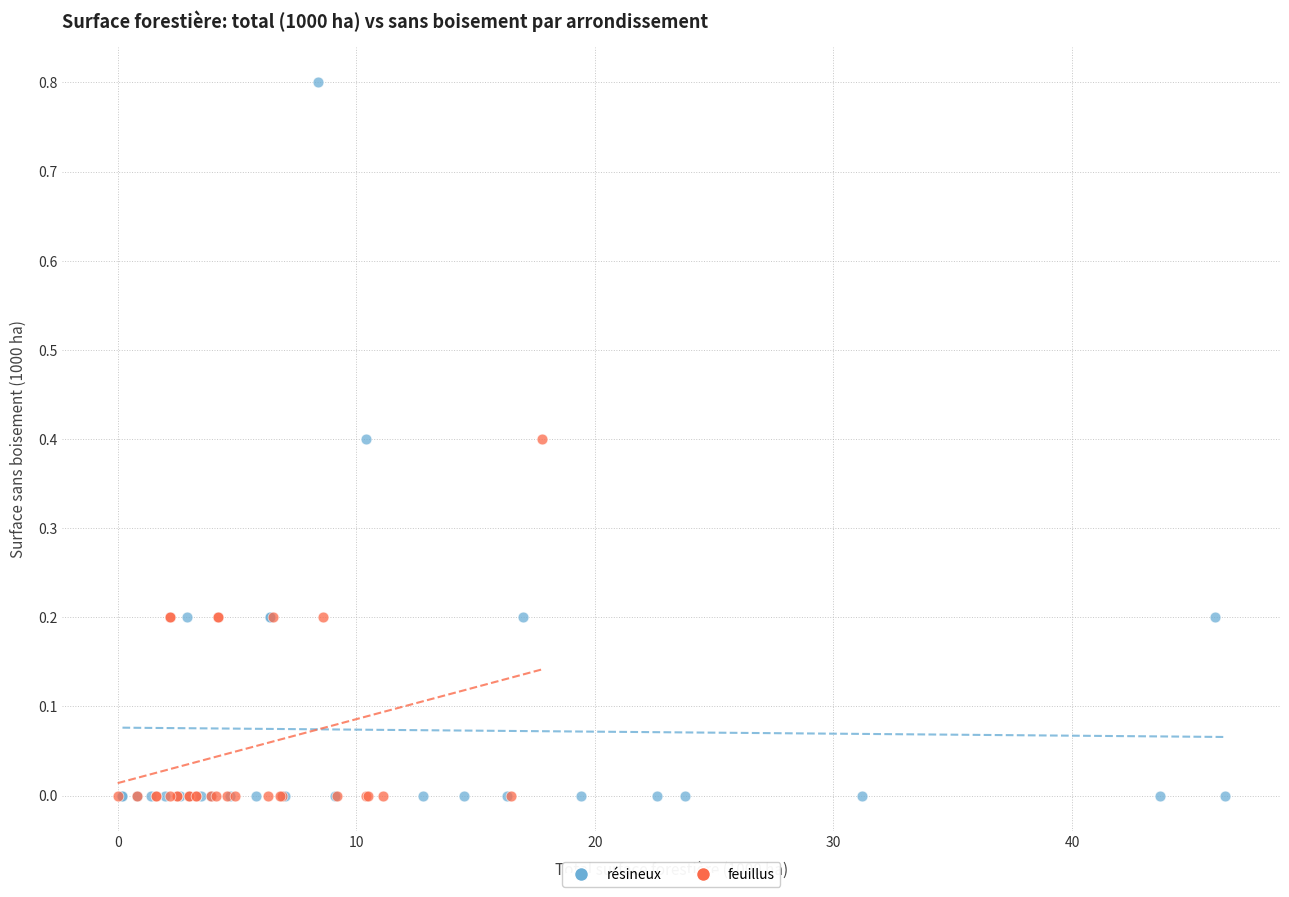

Which series has the largest Y range (max minus min)?

résineux